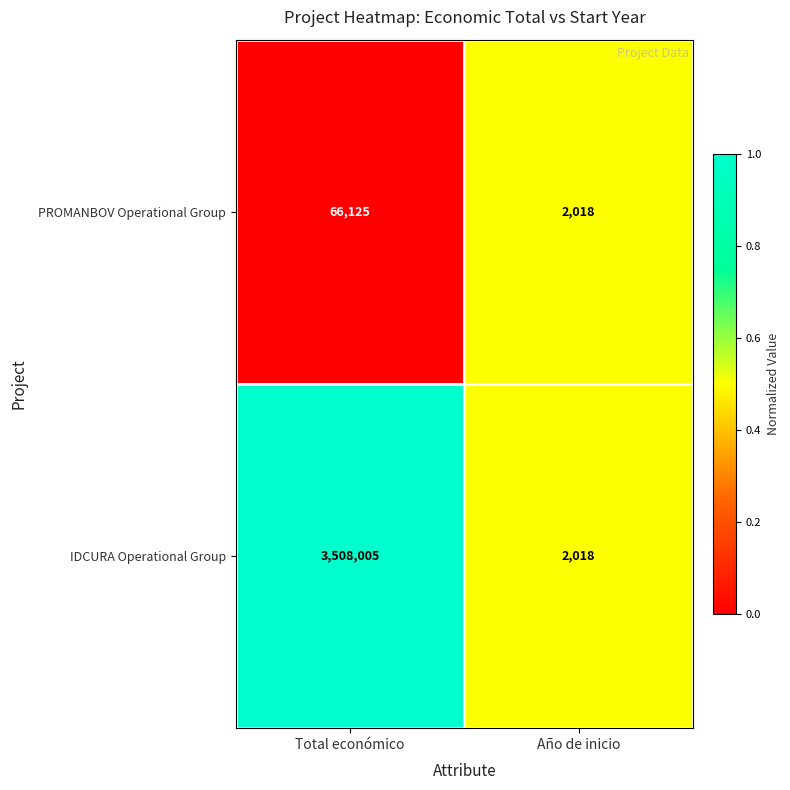

Rank the series by their maximum value, from highest to lowest.

IDCURA Operational Group, PROMANBOV Operational Group